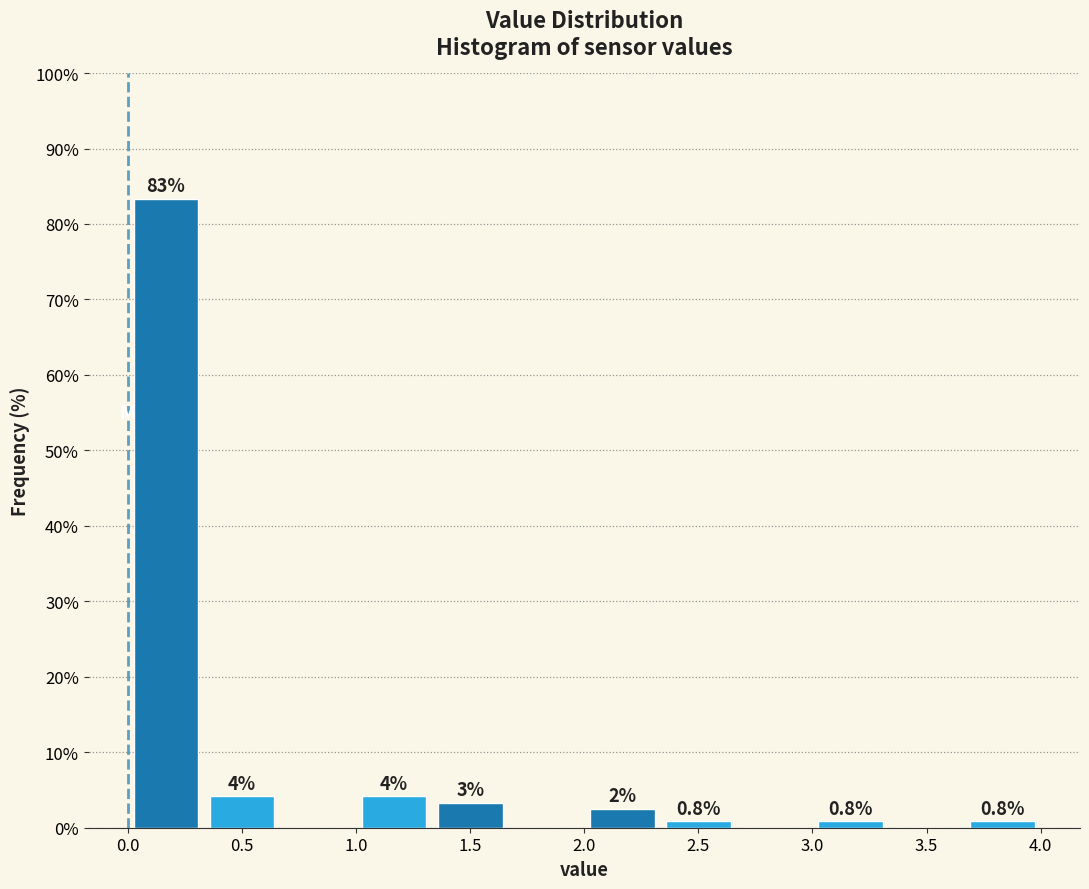

Which range on the x-axis has the tallest bar?

0.00 to 0.35